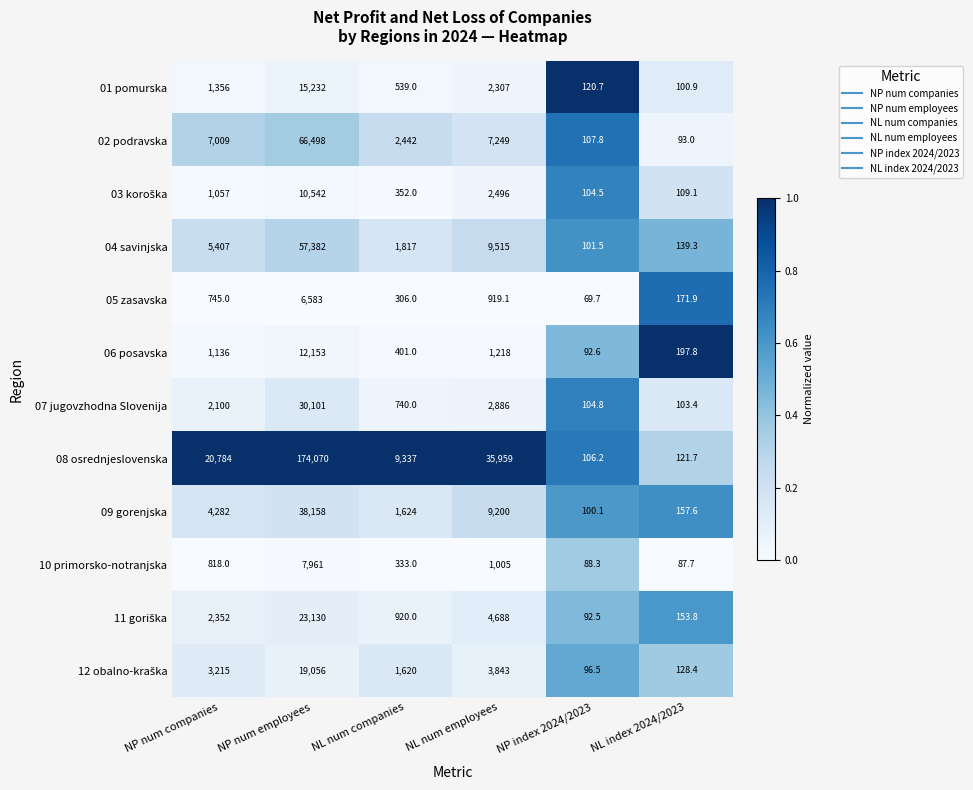

Count the number of categories in the chart.

6